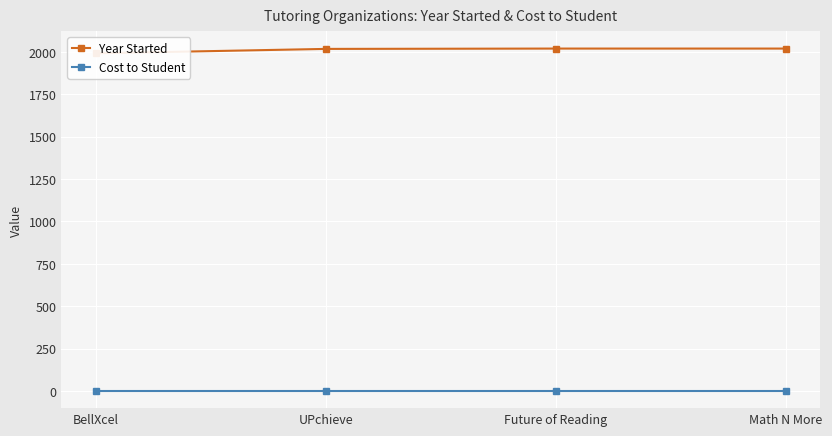

Rank the series by their average value, from lowest to highest.

Cost to Student, Year Started